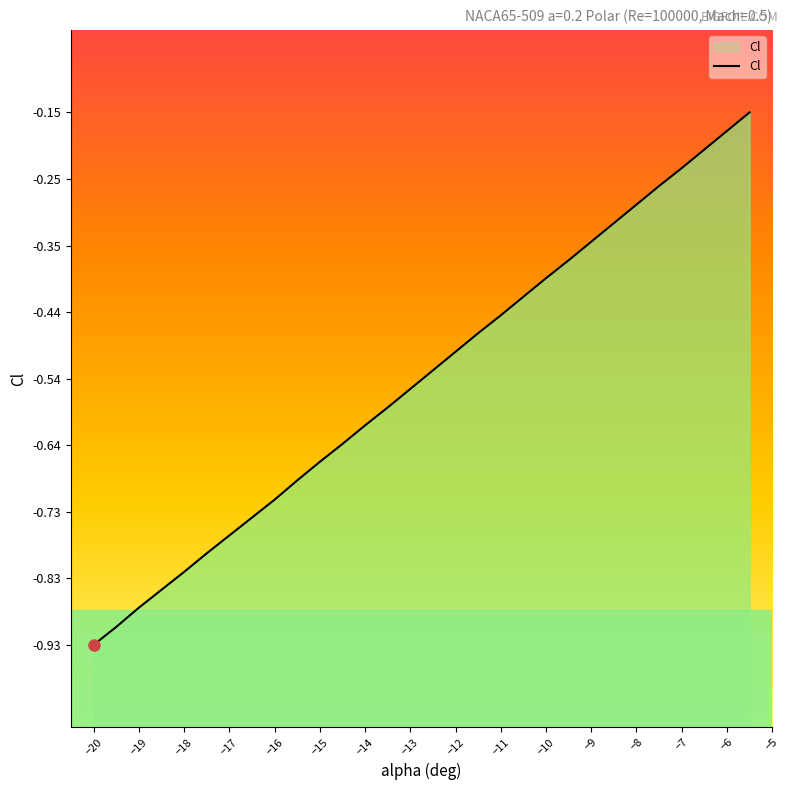

Reading left to right, transcribe all the data shown in this chart.

-0.9	-0.9	-0.9	-0.8	-0.8	-0.8	-0.8	-0.7	-0.7	-0.7	-0.7	-0.6	-0.6	-0.6	-0.6	-0.5	-0.5	-0.5	-0.4	-0.4	-0.4	-0.4	-0.3	-0.3	-0.3	-0.3	-0.2	-0.2	-0.2	-0.2